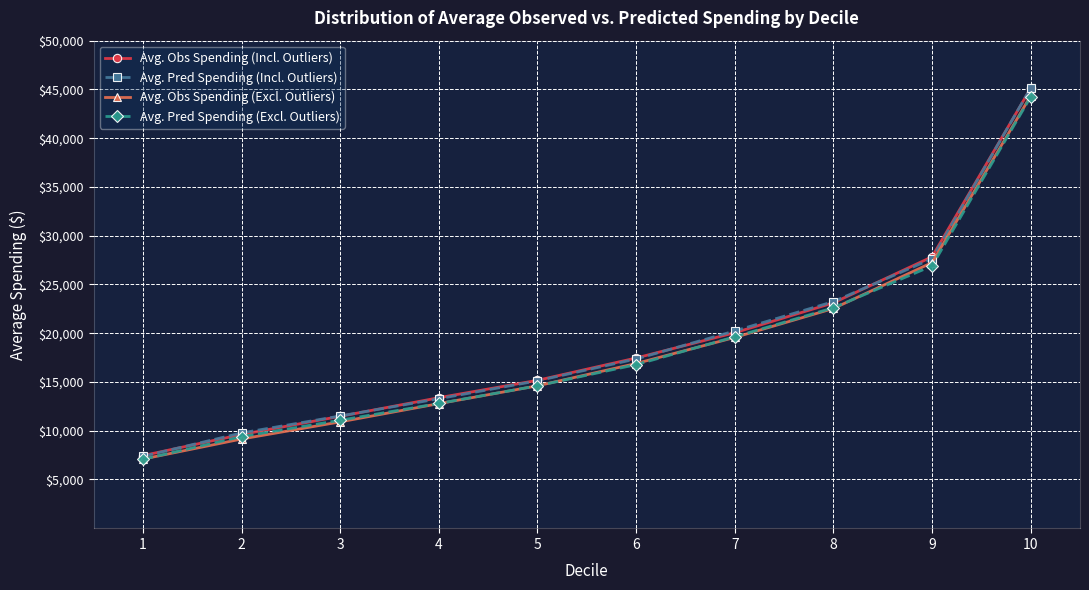

How many distinct data groups are displayed?

4